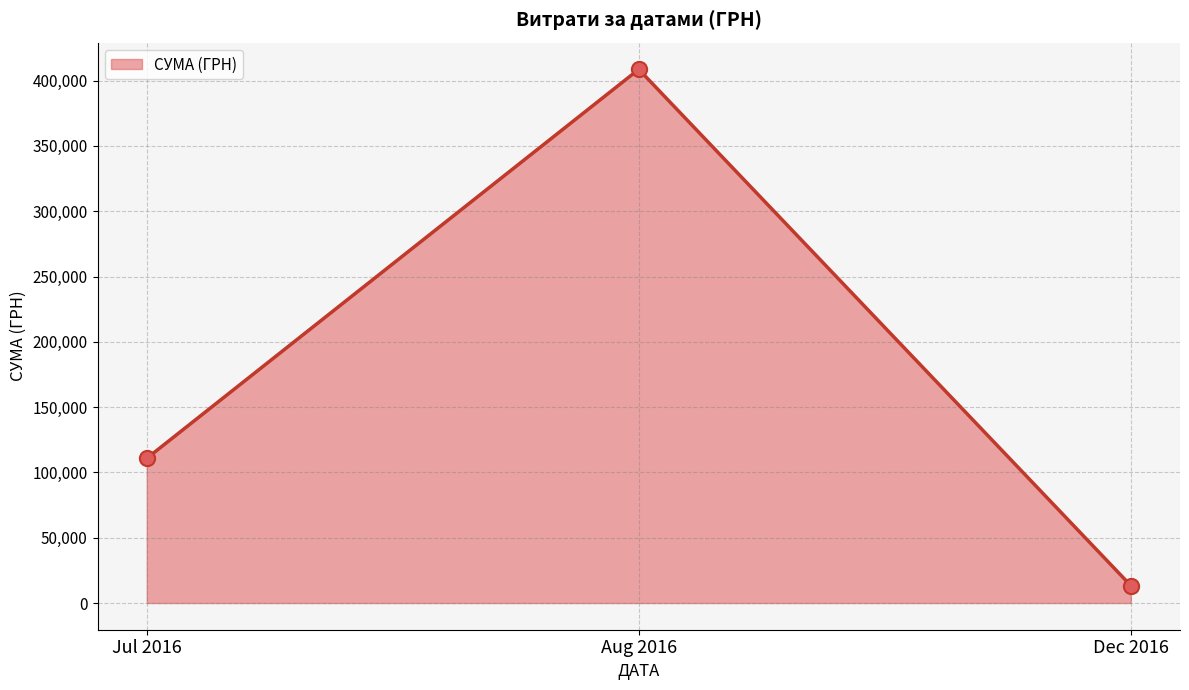

What is the change in value from Jul 2016 to Dec 2016?

-97397.9